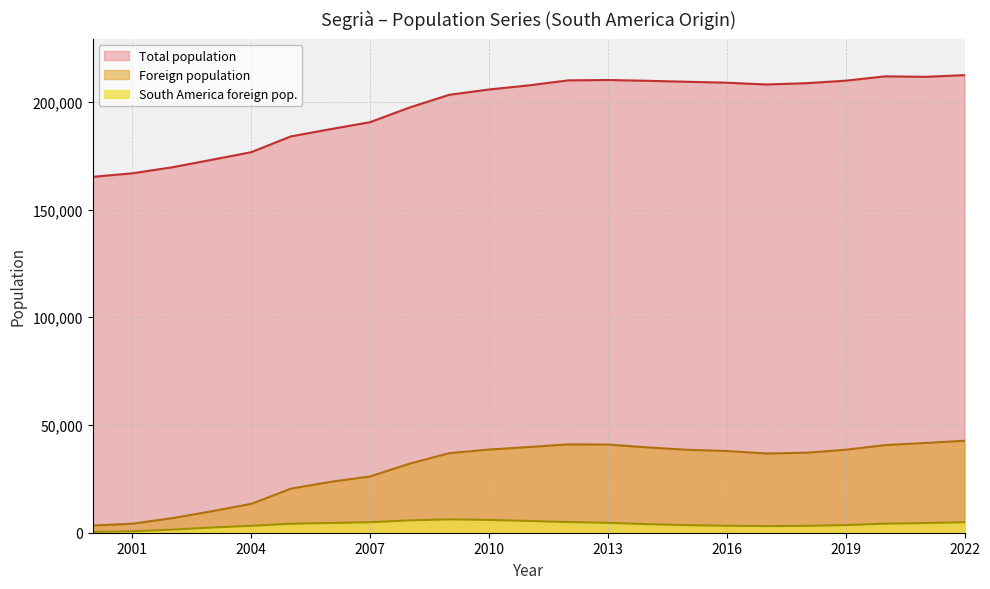

What is the maximum value shown in the chart?

212388